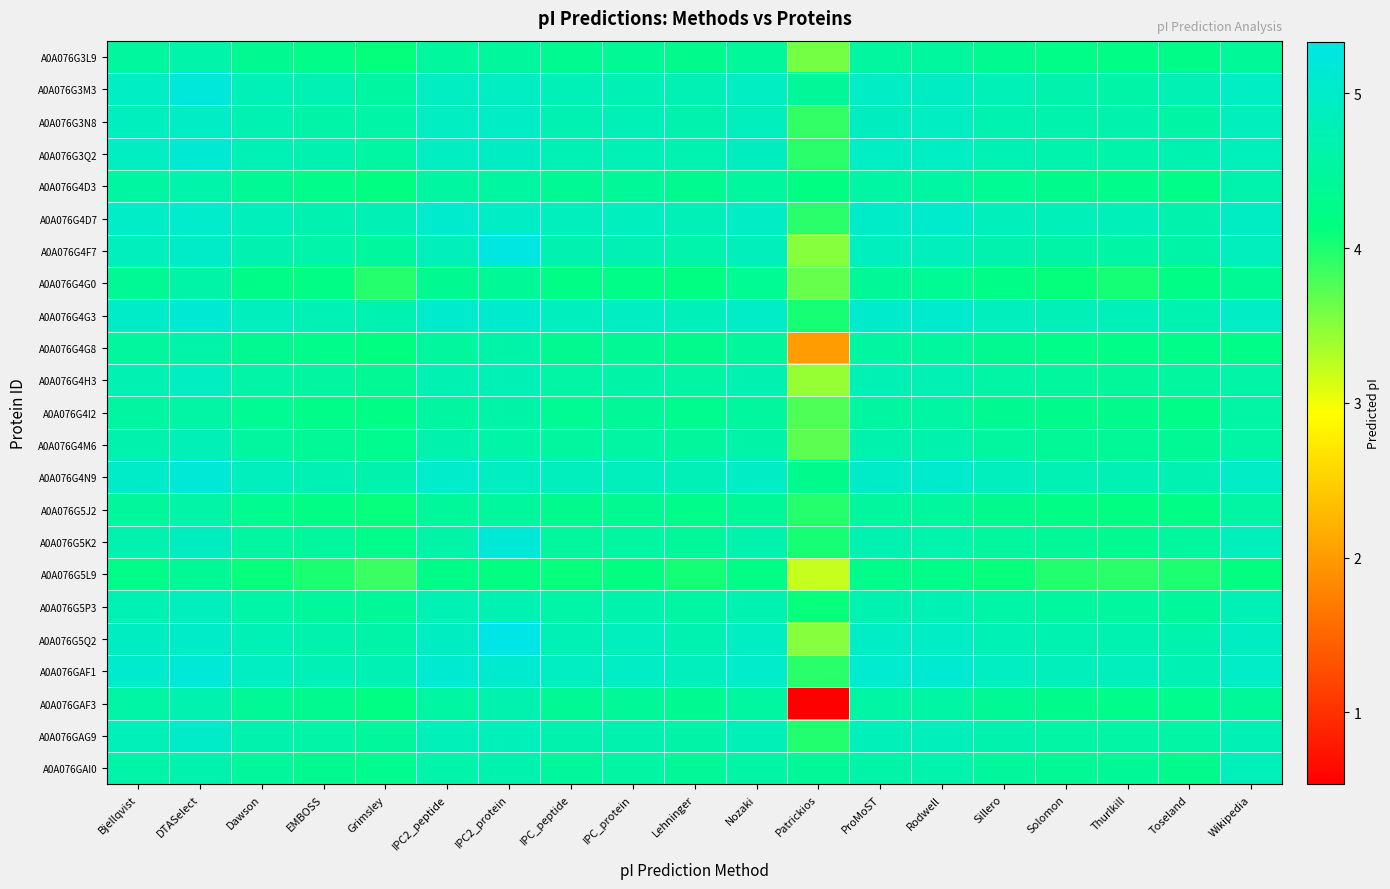

At which category is the sum across all series the highest?

DTASelect